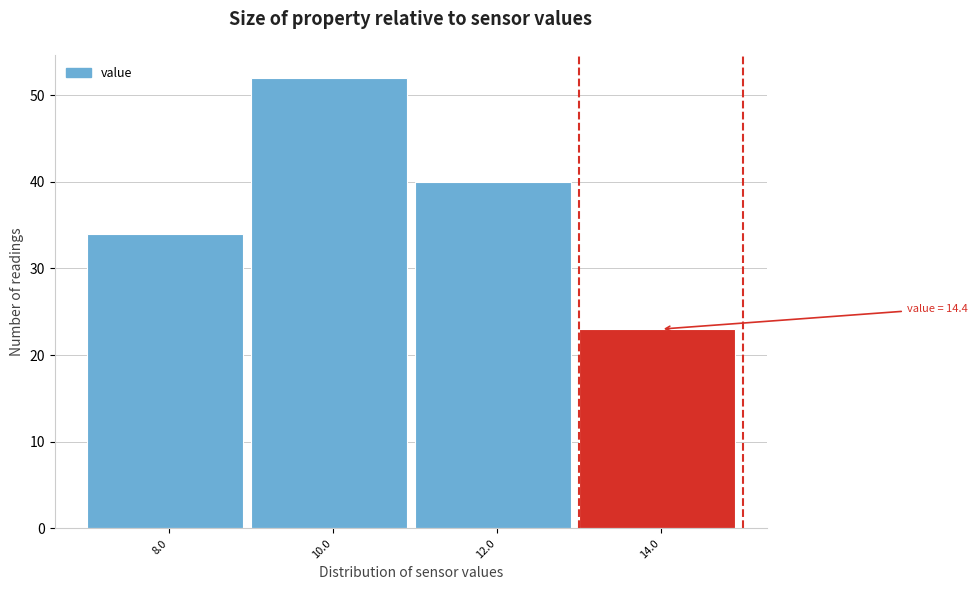

Reading left to right, extract all data points from this chart.

34	52	40	23